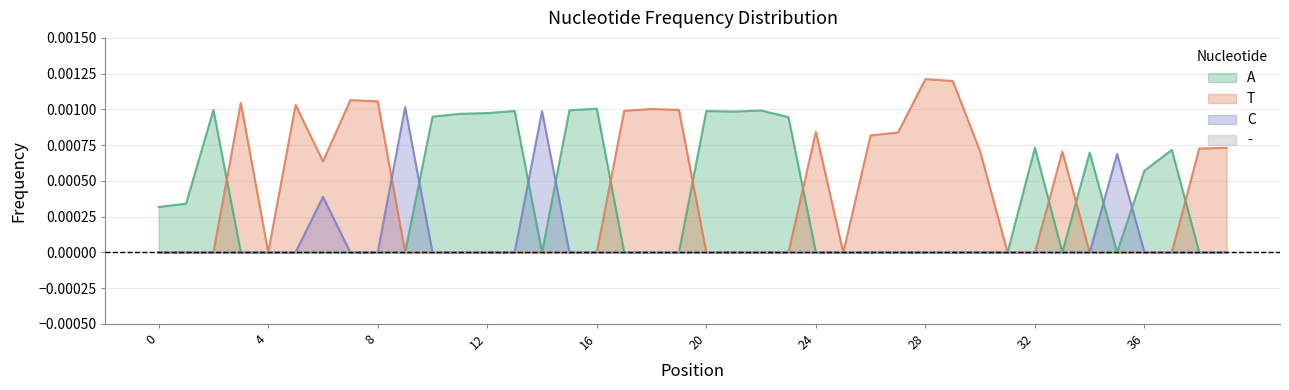

How many positive values does the T series have?

17